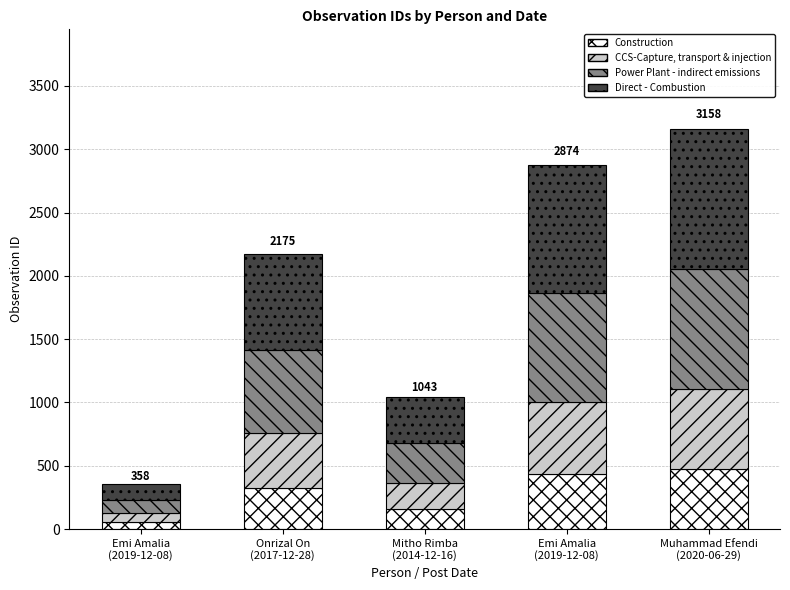

The CCS-Capture, transport & injection series shows 631.6 at Muhammad Efendi
(2020-06-29). True or false?

True